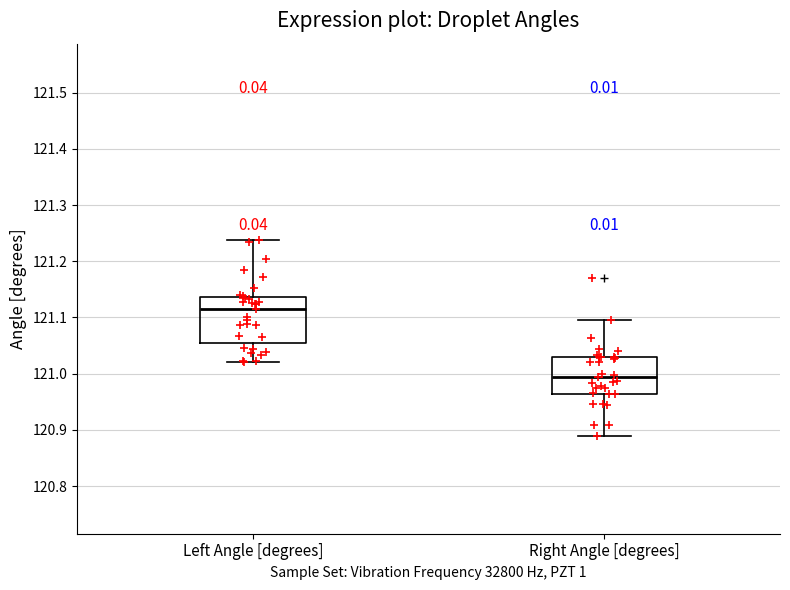

Where is the upper edge of the box for Right Angle [degrees] on the y-axis? The values are not printed on the chart, so give them approximately, as read against the axis.

121.03